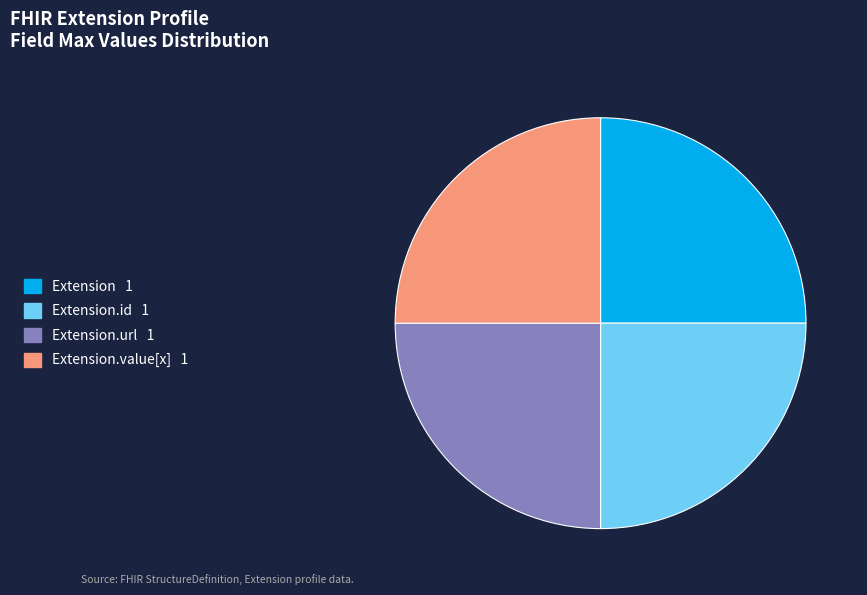

Is there any slice that represents more than half of the pie?

No